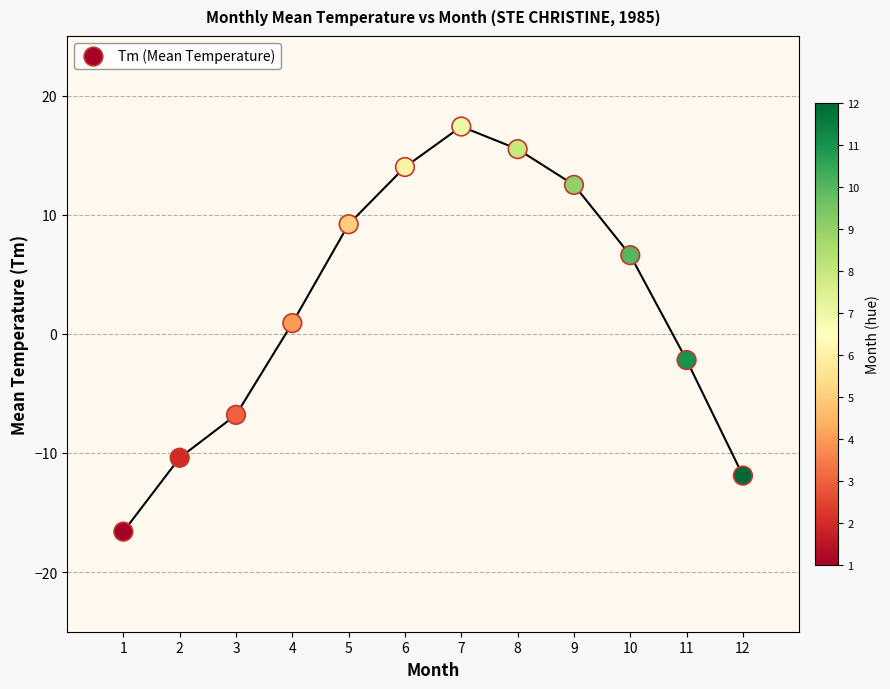

What is the range of Y values (max minus min)?

34.0